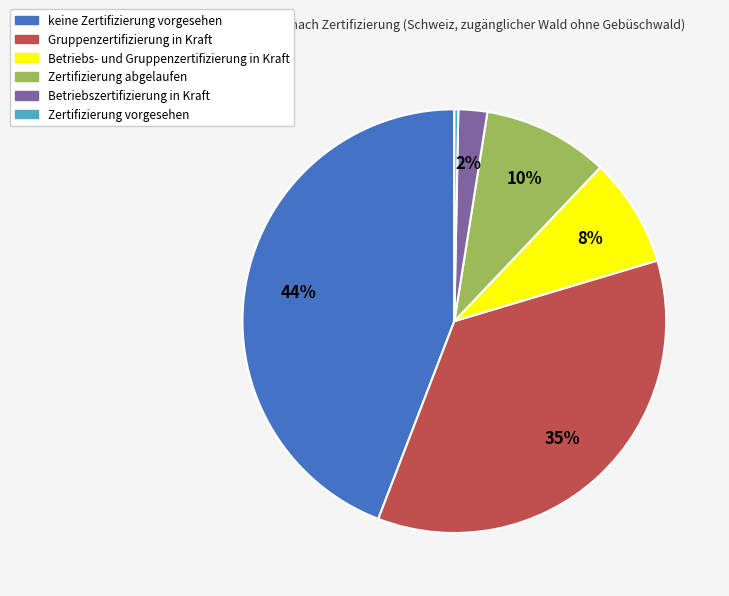

Is keine Zertifizierung vorgesehen the majority of the pie?

No